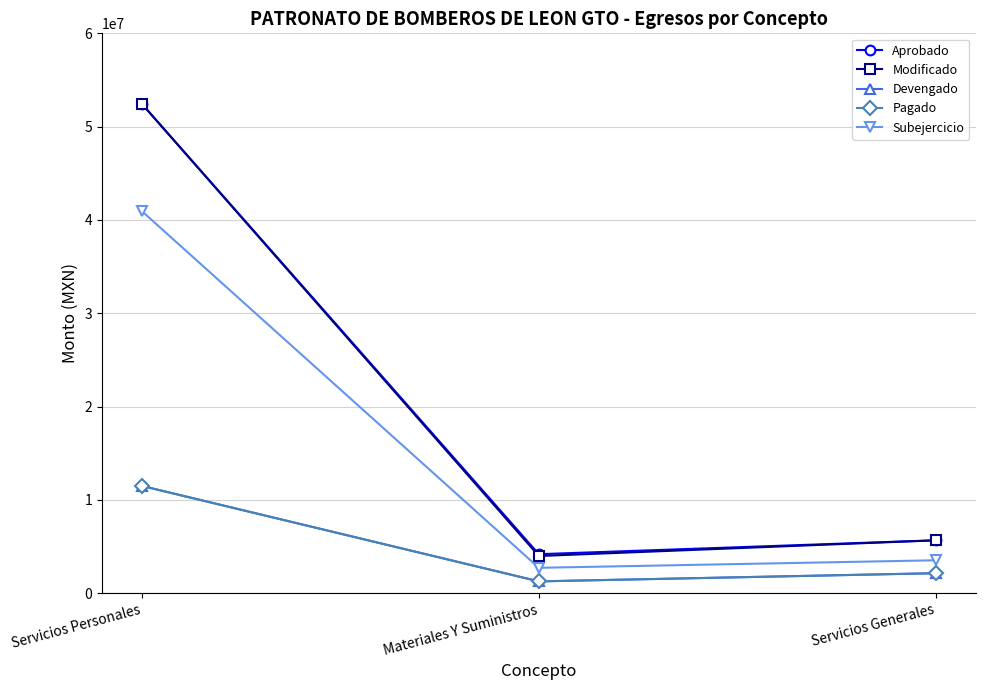

Reading left to right, transcribe all the data shown in this chart.

Aprobado: Servicios Personales=52444716.0	Materiales Y Suministros=4178304.0	Servicios Generales=5666556.0
Modificado: Servicios Personales=52444716.0	Materiales Y Suministros=3982427.0	Servicios Generales=5666433.0
Devengado: Servicios Personales=11496621.4	Materiales Y Suministros=1263948.7	Servicios Generales=2141009.9
Pagado: Servicios Personales=11496621.4	Materiales Y Suministros=1263948.7	Servicios Generales=2141009.9
Subejercicio: Servicios Personales=40948094.6	Materiales Y Suministros=2718478.3	Servicios Generales=3525423.1